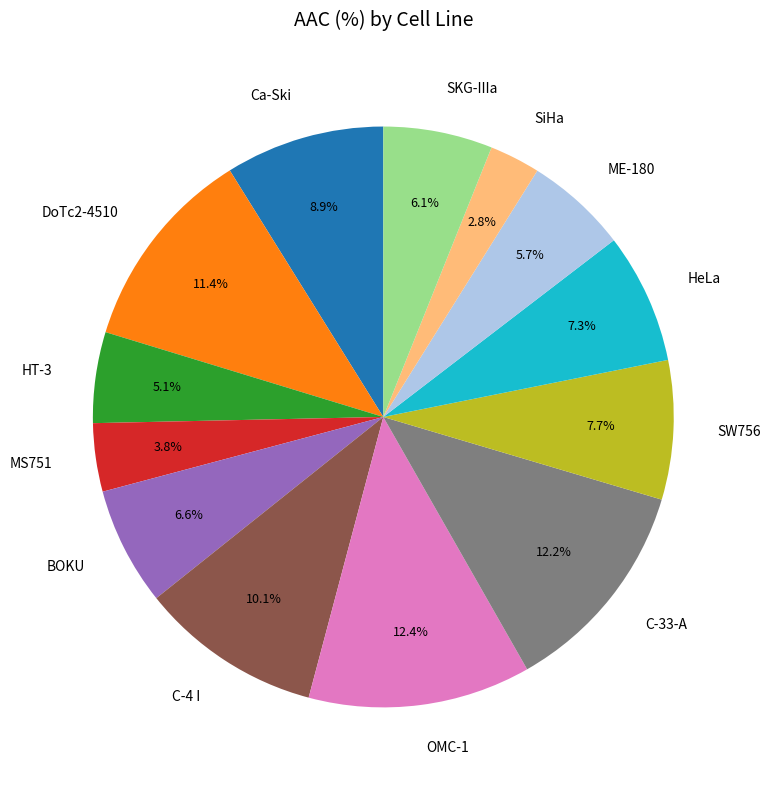

The SW756 slice represents 15% of the pie. True or false?

False